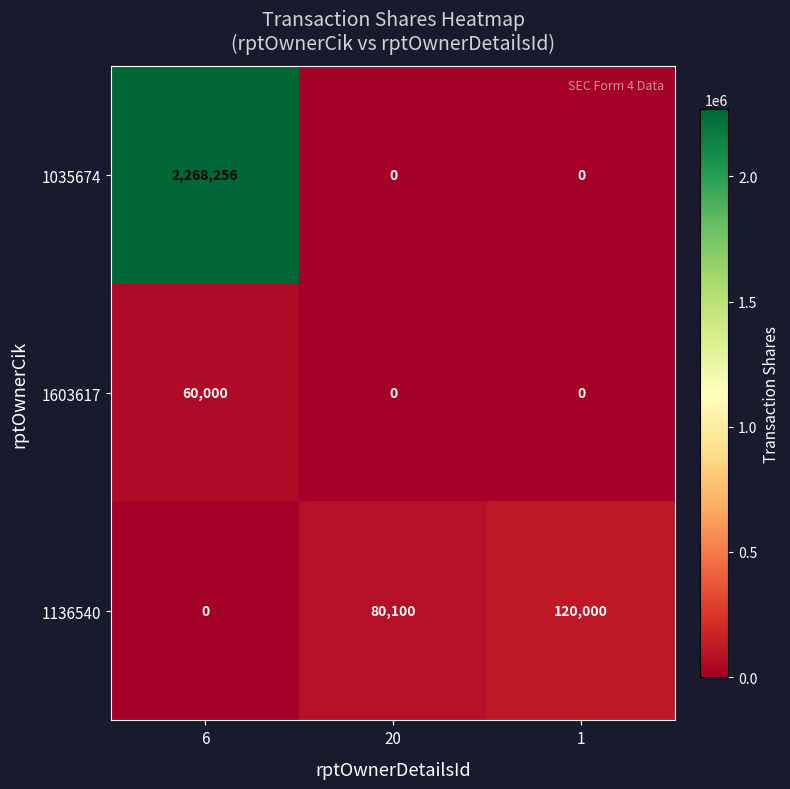

Which series changed the most between 6 and 20?

1035674